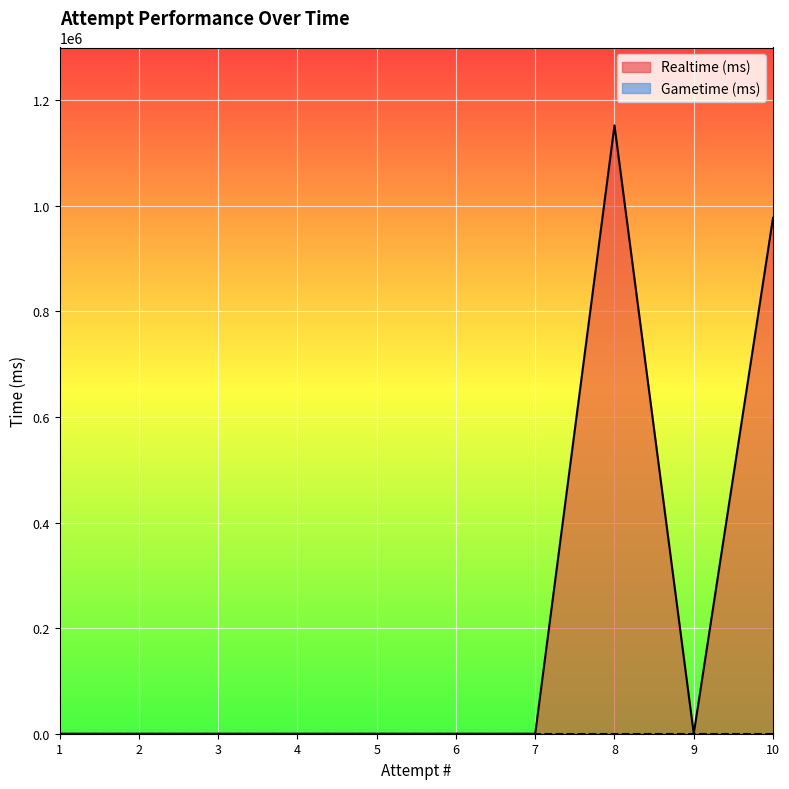

Rank the categories by value from lowest to highest.

9, 7, 6, 5, 4, 3, 2, 1, 10, 8